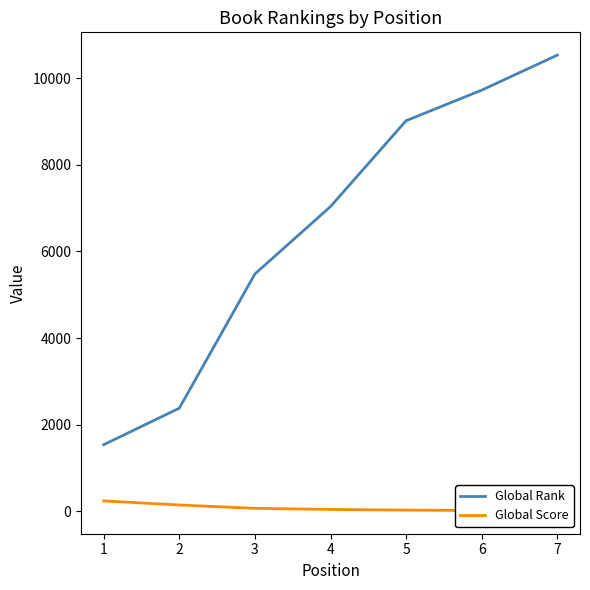

At how many categories does at least one series exceed 584?

7